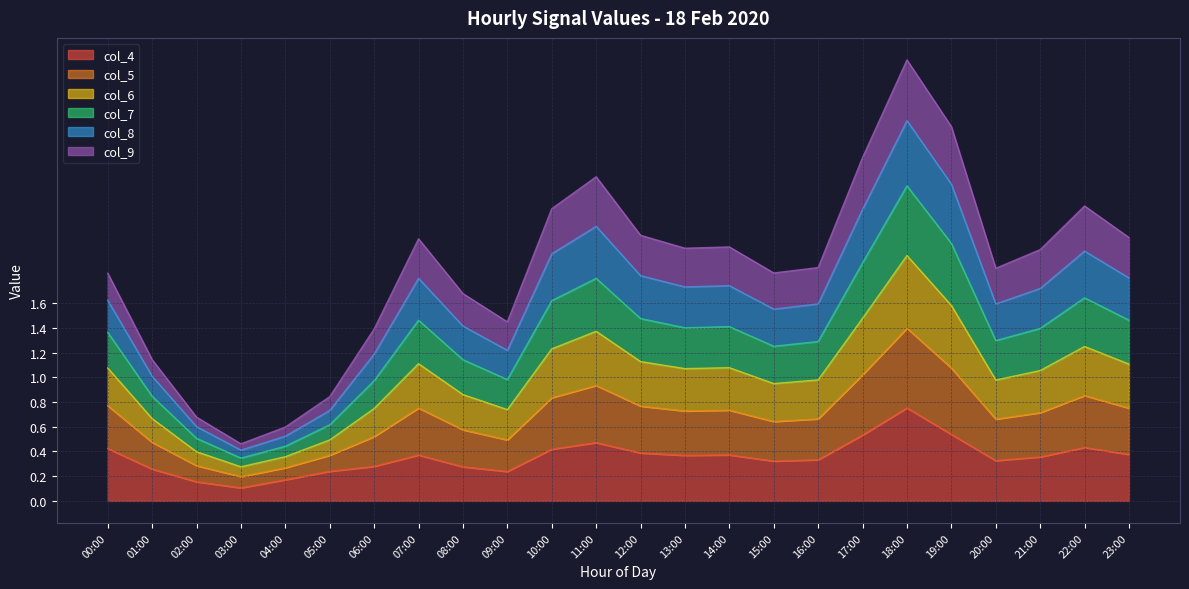

At which category is the sum across all series the highest?

18:00